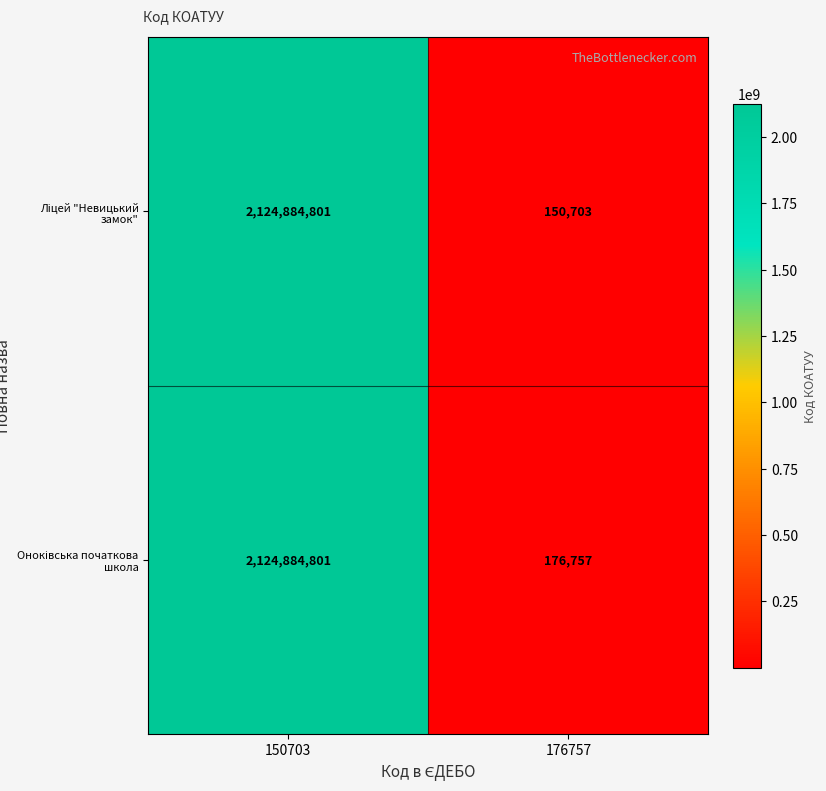

What is the spread (max minus min) of values at 176757?

26054